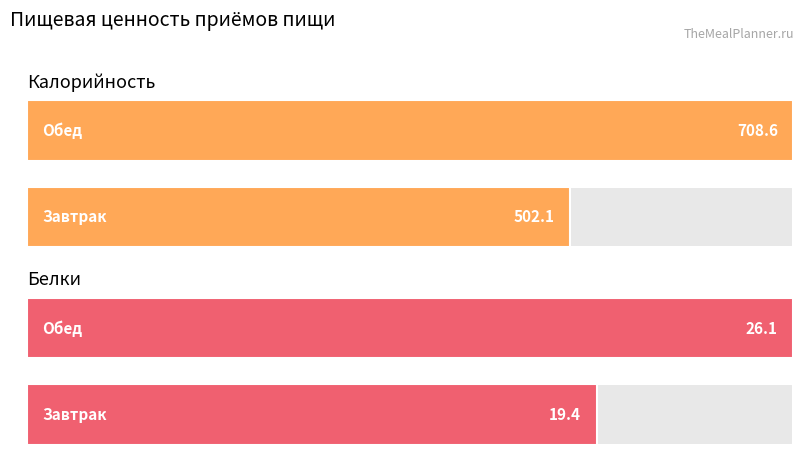

What is the difference between the maximum and minimum values in the Калорийность series?

206.5